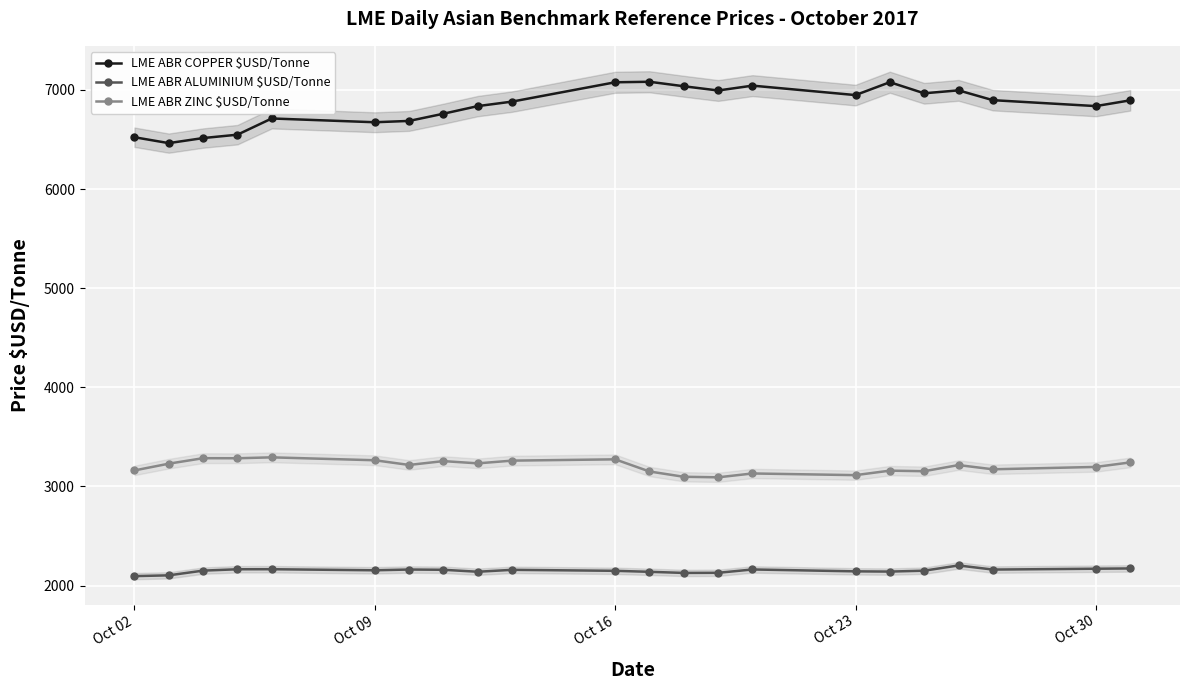

How many lines are shown in the chart?

3